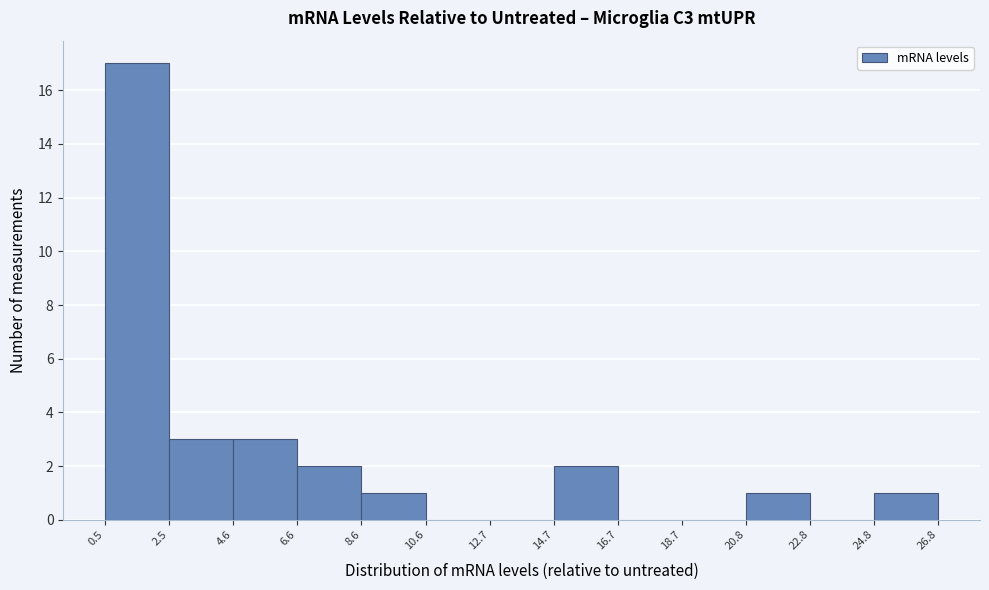

Which range on the x-axis has the tallest bar?

0.5 to 2.5